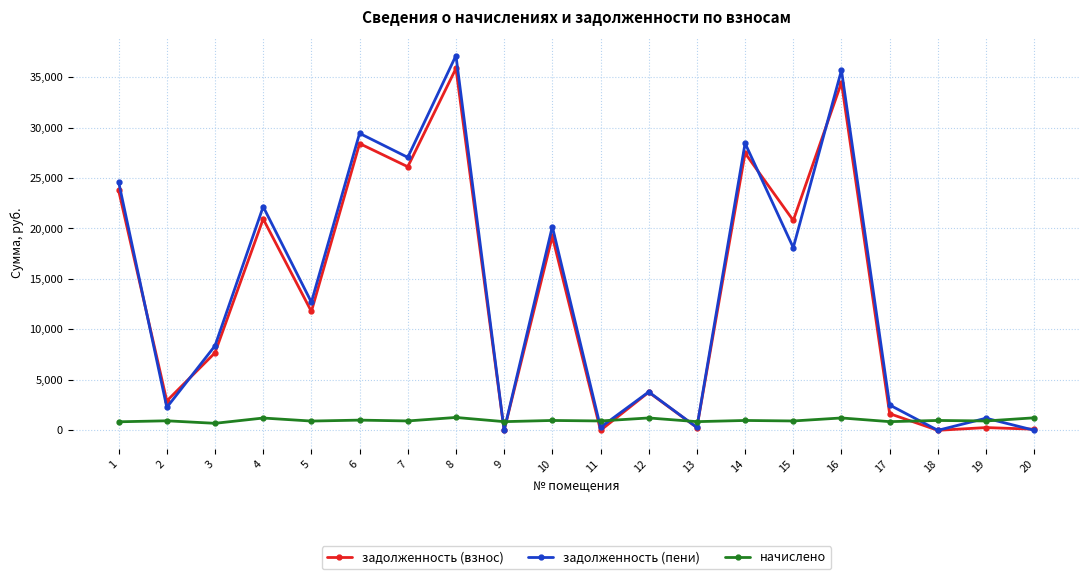

In задолженность (пени), how many points are higher than both neighbors (excluding endpoints)?

8